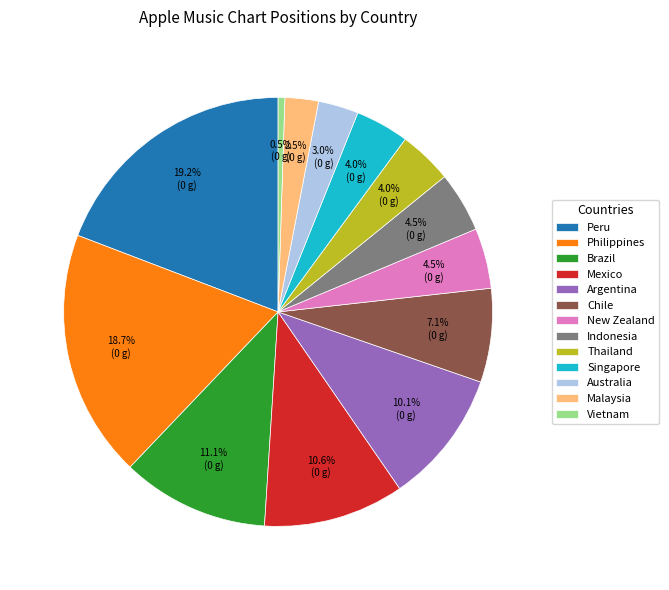

Which slice is the largest?

Peru